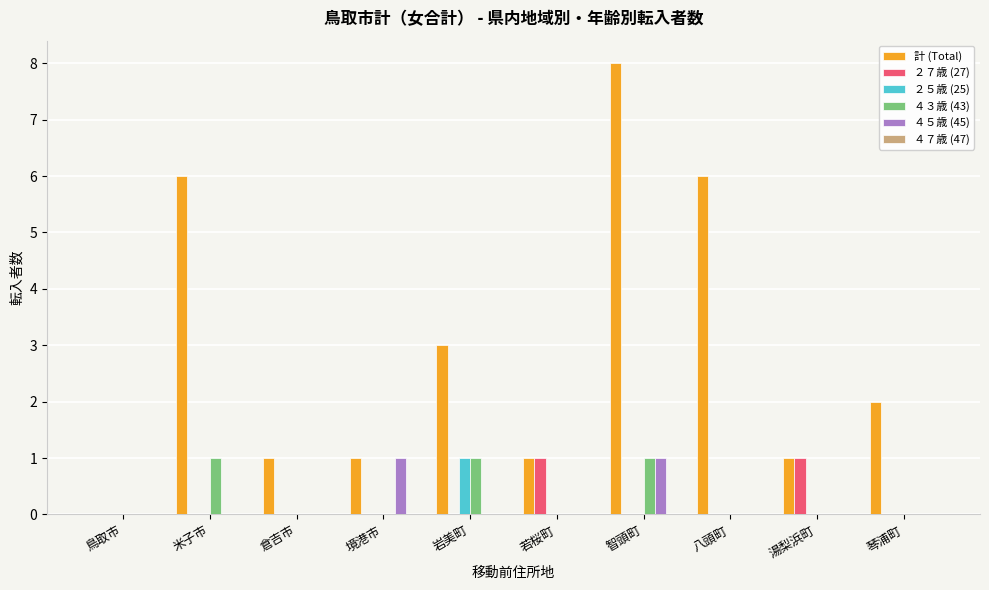

At which category is the sum across all series the highest?

智頭町